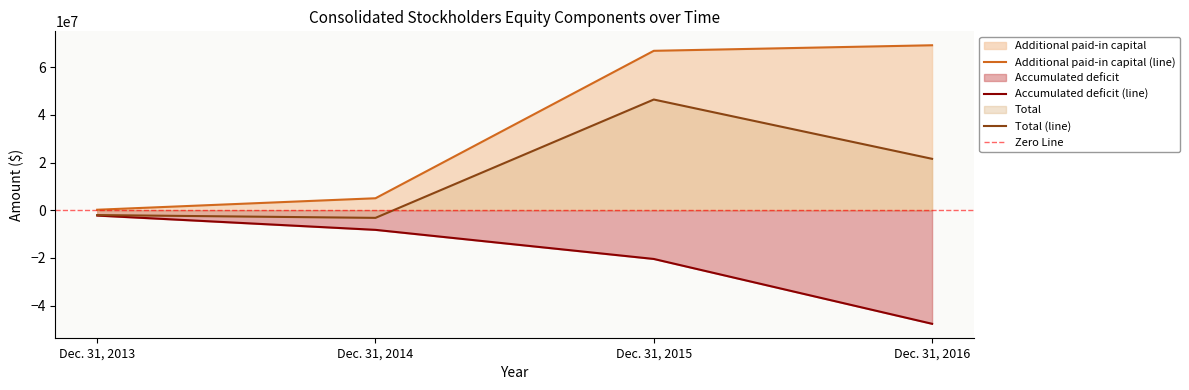

Rank the series by their maximum value, from lowest to highest.

Accumulated deficit, Total, Additional paid-in capital